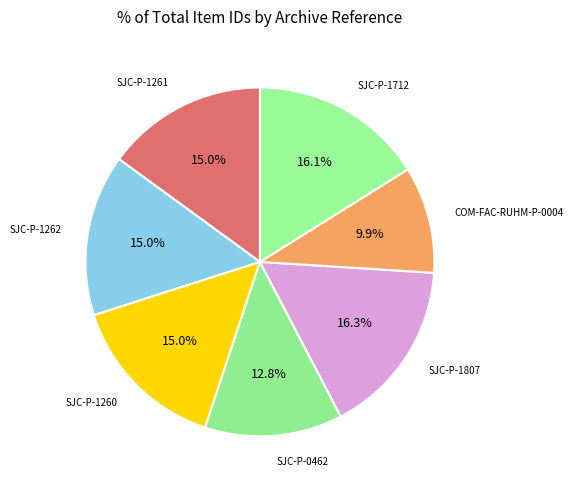

To the nearest percent, what is the combined percentage of SJC-P-1807 and SJC-P-1262?

31%